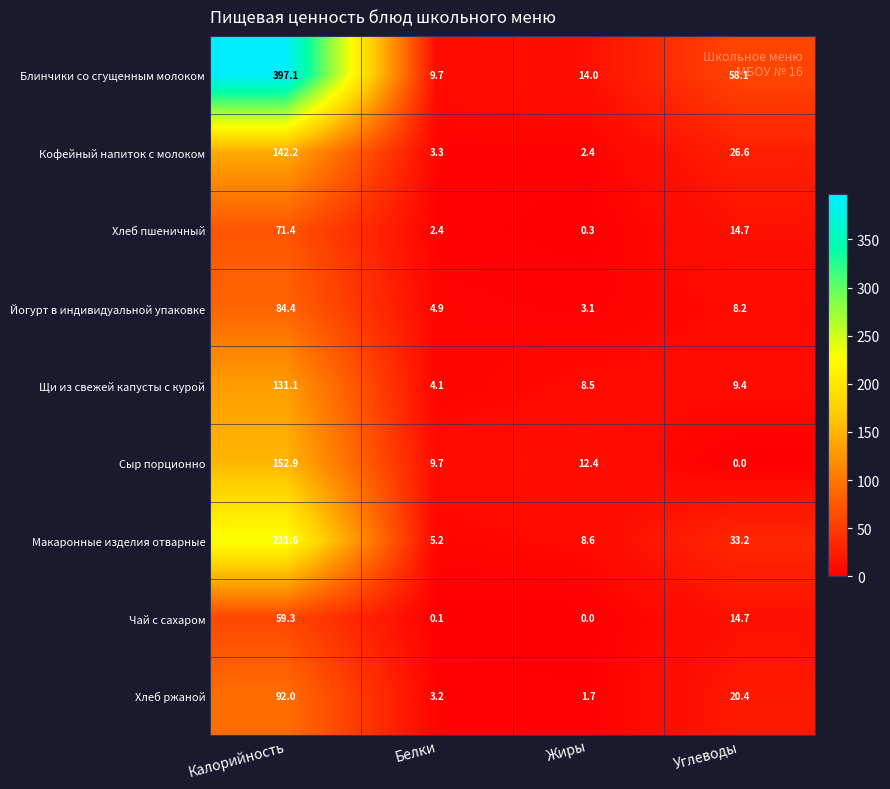

What is the sum of all Кофейный напиток с молоком values?

174.5